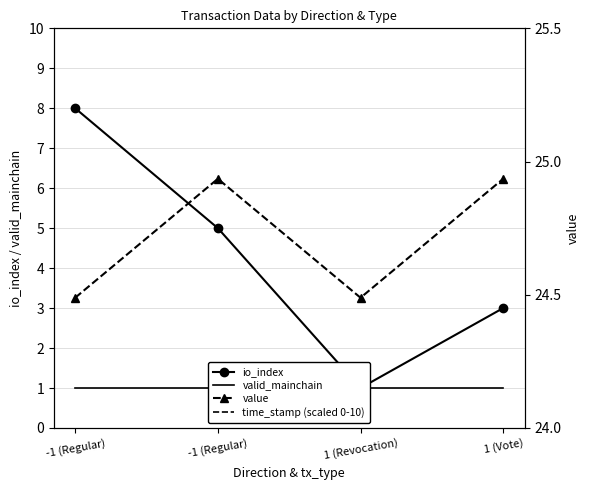

What is the highest value of the time_stamp (scaled 0-10) series?

10.0